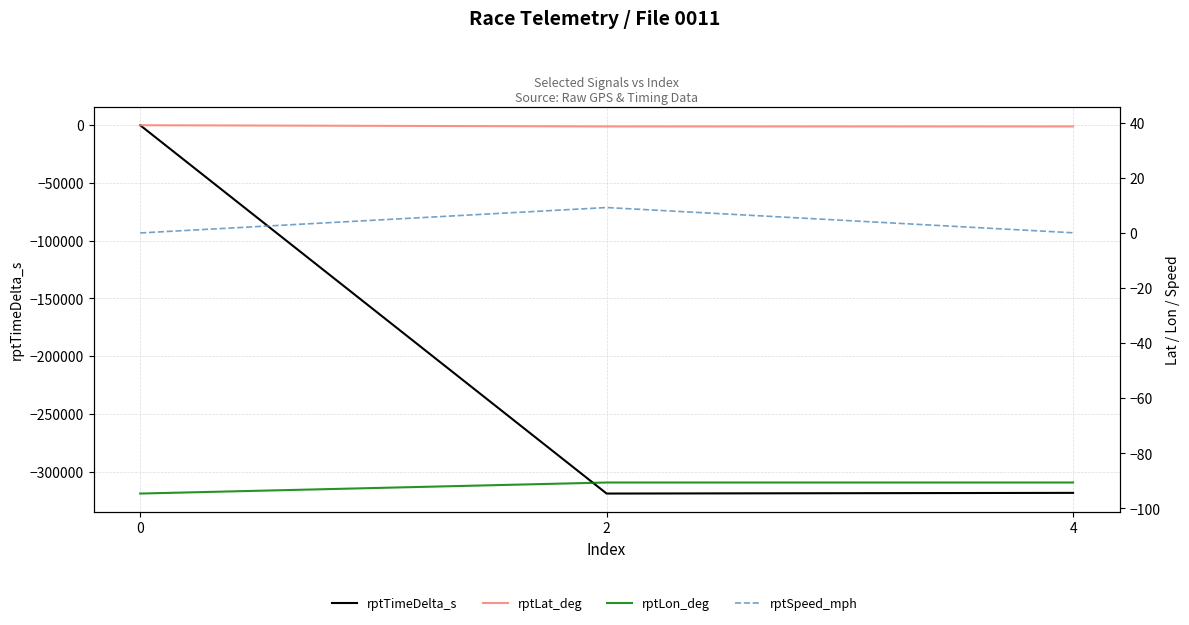

The rptTimeDelta_s series shows -164391.3 at 4. True or false?

False